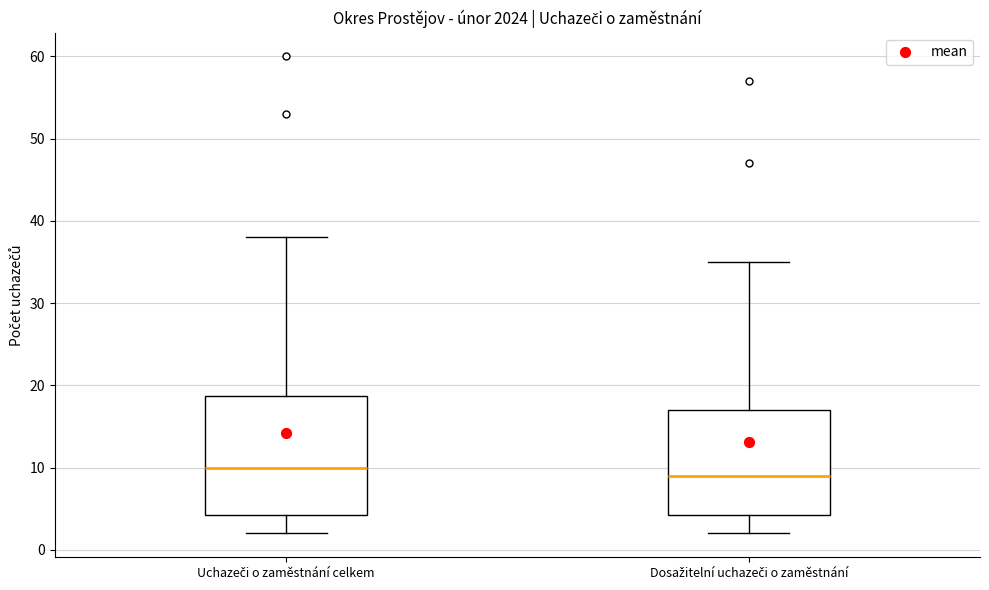

Reading left to right, read every box against the y-axis: the position of its median line, the range the box covers, and the ends of its whiskers. The values are not printed on the chart, so give them approximately, as read against the axis.

Uchazeči o zaměstnání celkem: median 10, box 4 to 19, whiskers 2 to 38
Dosažitelní uchazeči o zaměstnání: median 9, box 4 to 17, whiskers 2 to 35